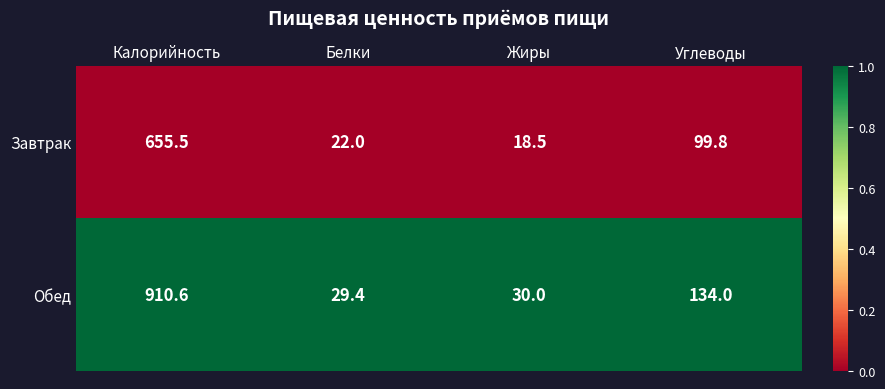

At which category does the chart reach its minimum across all series?

Жиры